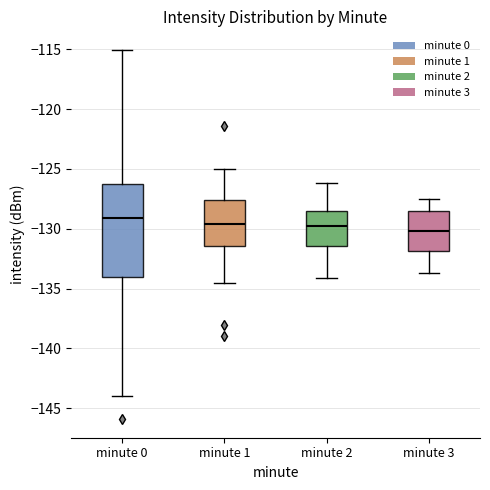

Comparing the boxes themselves (not the whiskers), which one is the tallest?

minute 0